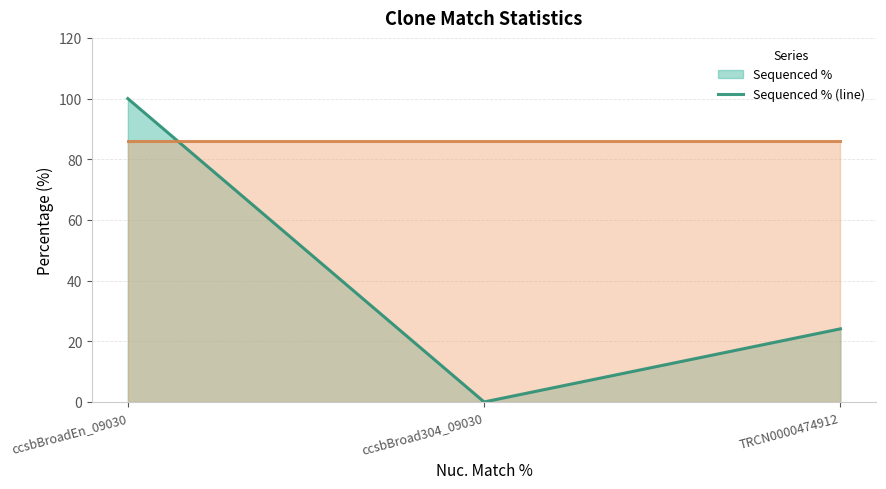

How many distinct data groups are displayed?

2